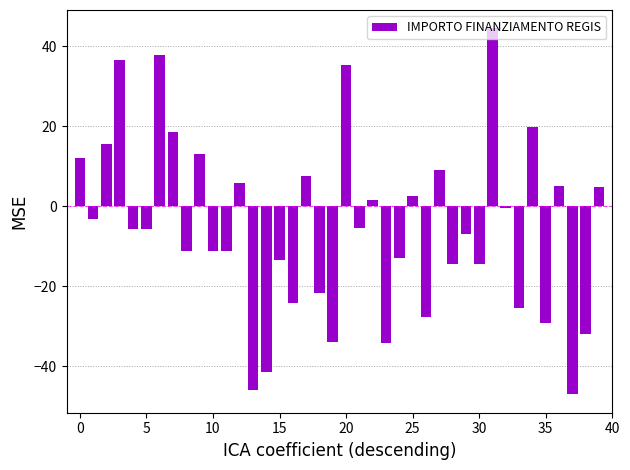

What is the greatest value displayed?

44.5